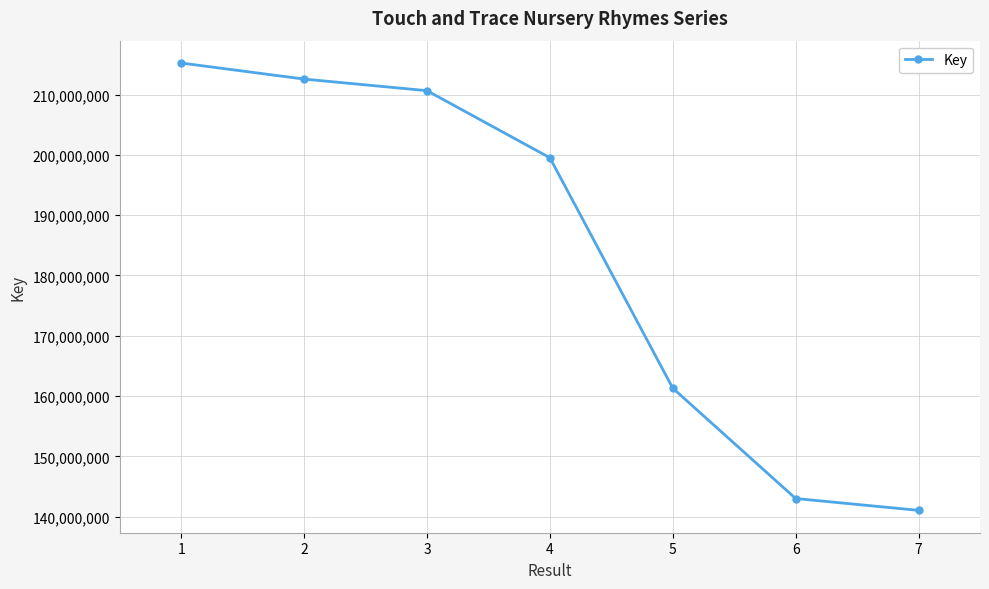

Where is the data nearest to the value 178138263?

5